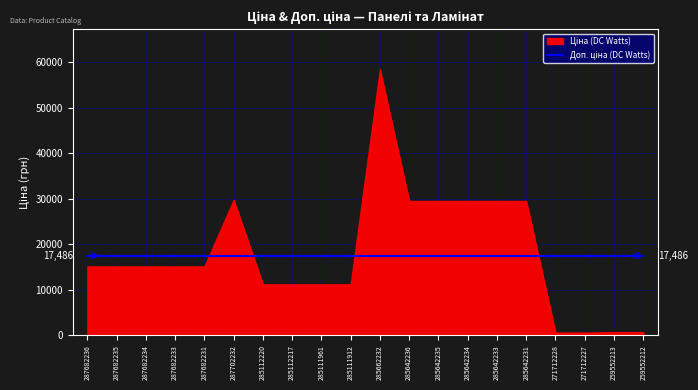

Rank the categories by Ціна (DC Watts) value from highest to lowest.

285662232, 287702232, 285642236, 285642235, 285642234, 285642233, 285642231, 287682236, 287682235, 287682234, 287682233, 287682231, 285112220, 285112217, 285111961, 285111912, 259552213, 259552212, 271712228, 271712227